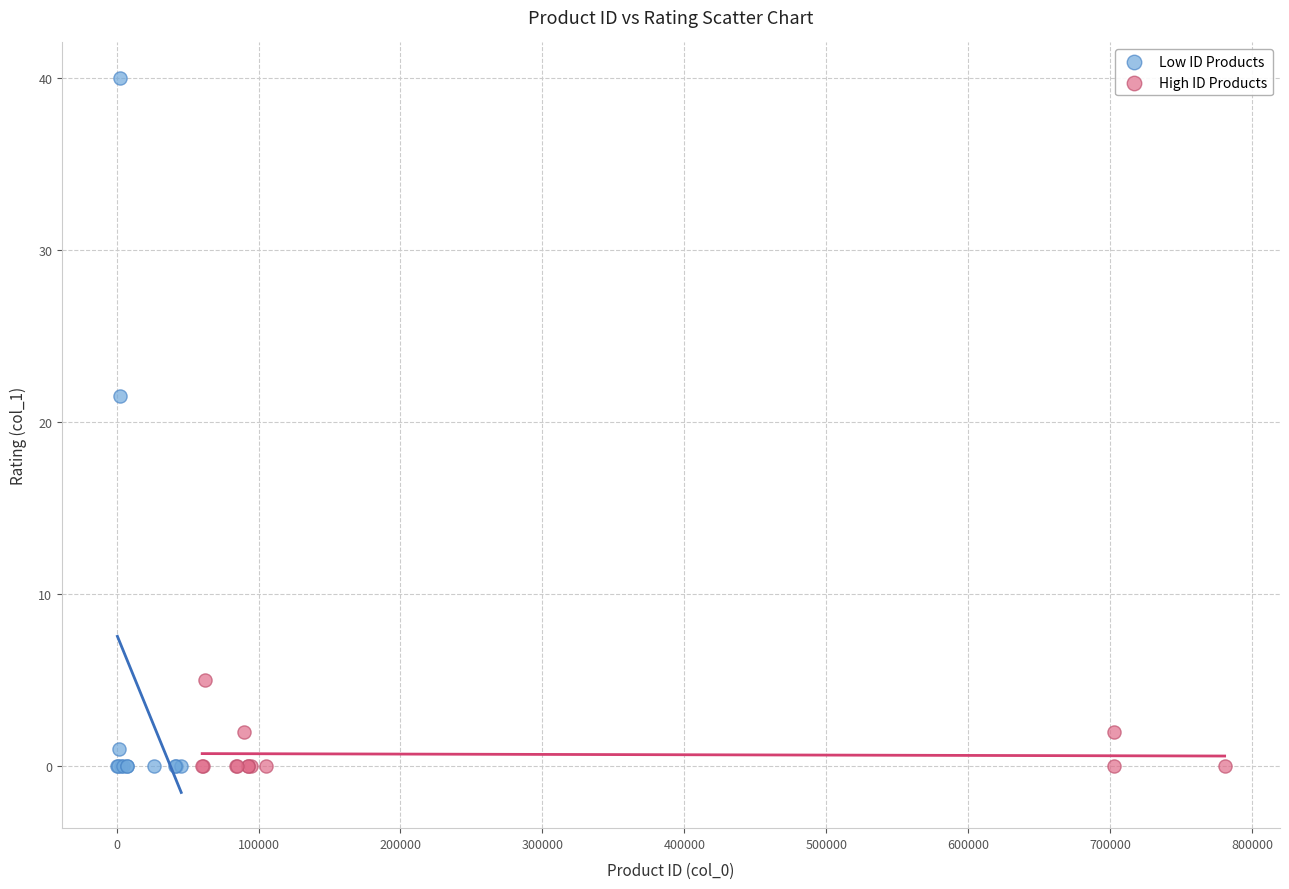

Which series reaches the maximum Y coordinate?

Low ID Products